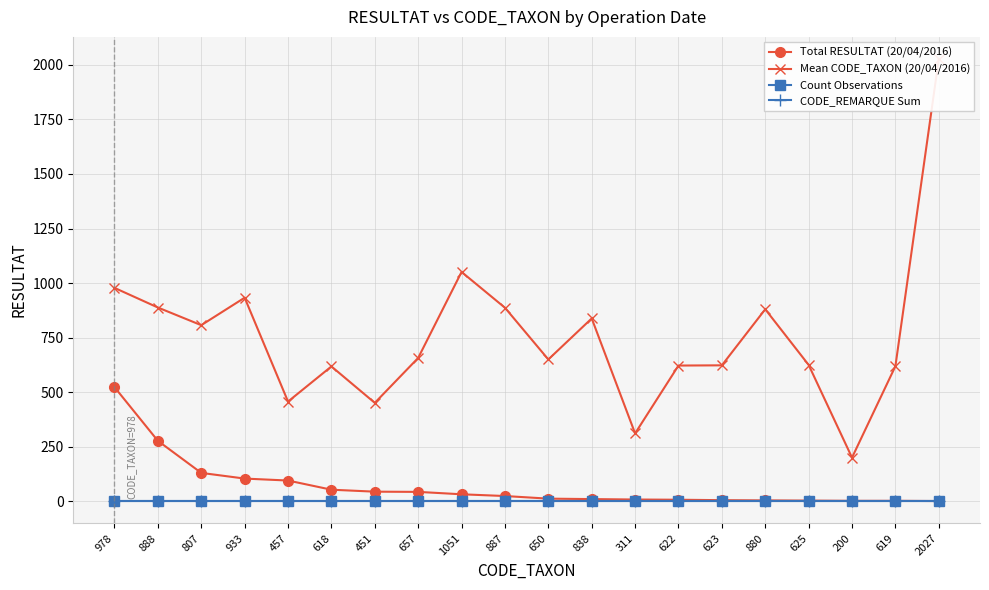

Reading left to right, list all the values displayed in this chart.

Total RESULTAT (20/04/2016): 523	277	130	104	95	53	44	43	32	24	12	10	8	7	5	4	3	2	2	1
Mean CODE_TAXON (20/04/2016): 978	888	807	933	457	618	451	657	1051	887	650	838	311	622	623	880	625	200	619	2027
Count Observations: 1	1	1	1	1	1	1	1	1	1	1	1	1	1	1	1	1	1	1	1
CODE_REMARQUE Sum: 1	1	1	1	1	1	1	1	1	1	1	1	1	1	1	1	1	1	1	1